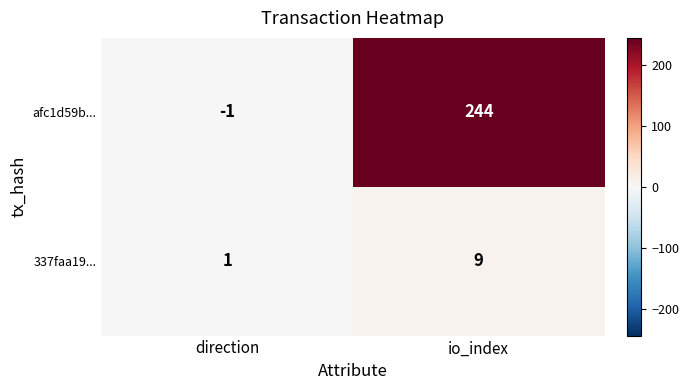

At how many categories does at least one series exceed 237?

1